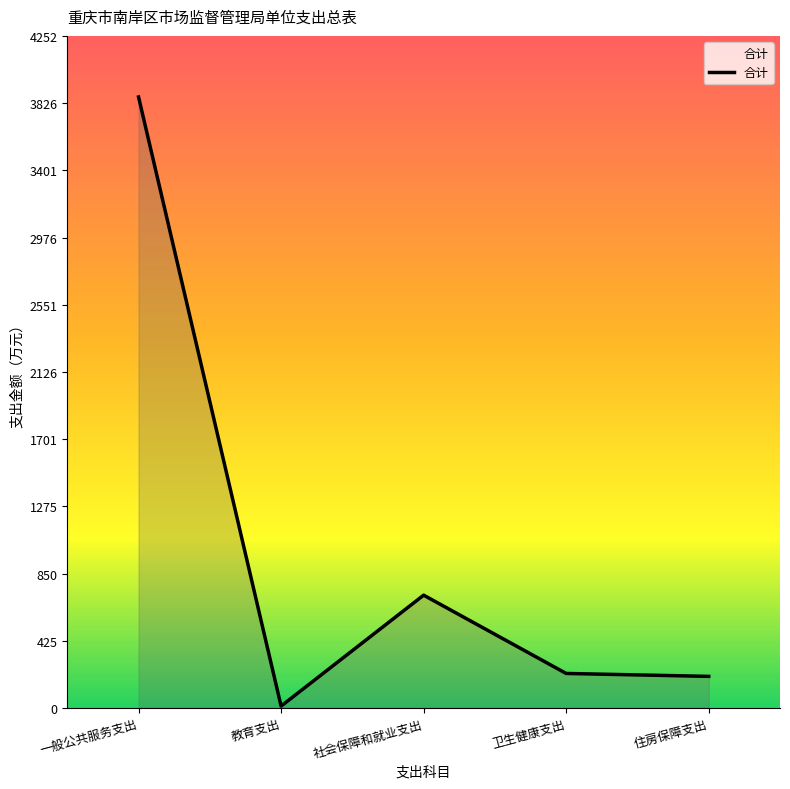

Does the chart display data point markers on the line(s)?

No